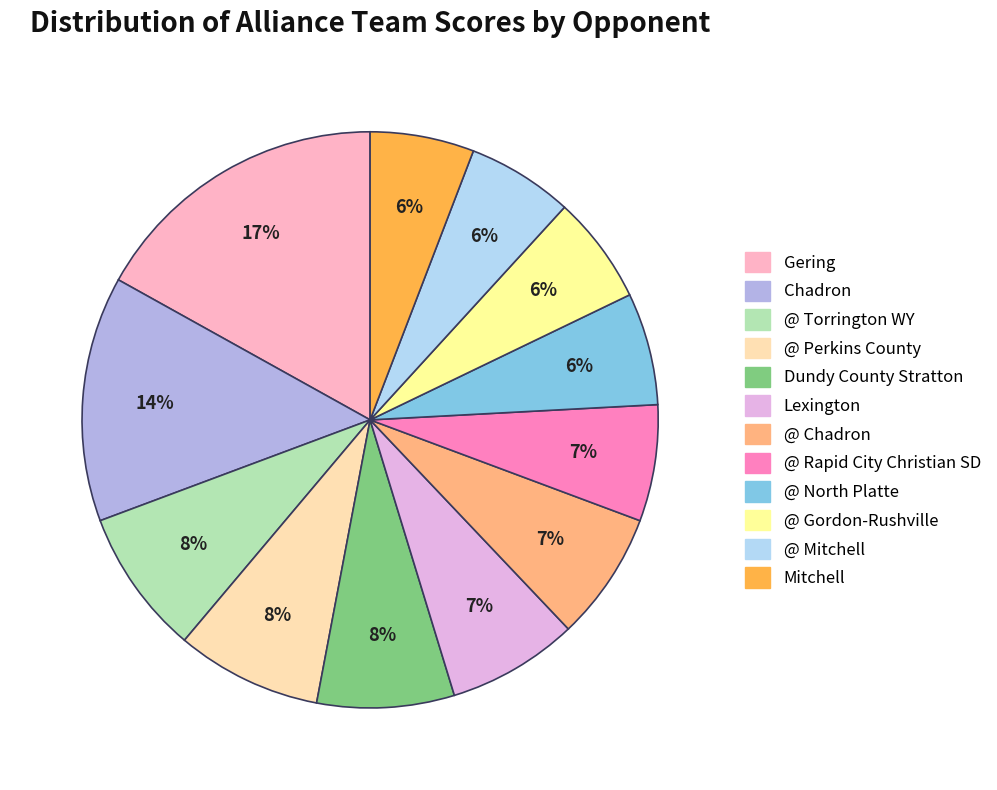

Is there a majority slice in this chart?

No